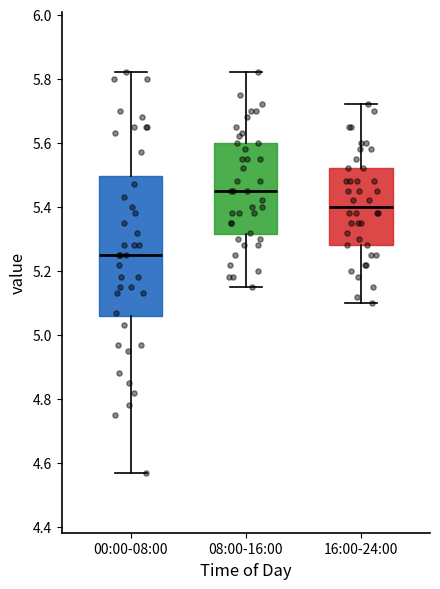

Reading left to right, transcribe this box plot: for each box, give where its median line is, the range the box spans, and where its two whiskers end, as read against the y-axis. The values are not printed on the chart, so give them approximately, as read against the axis.

00:00-08:00: median 5.26, box 5.06 to 5.50, whiskers 4.58 to 5.82
08:00-16:00: median 5.46, box 5.32 to 5.60, whiskers 5.16 to 5.82
16:00-24:00: median 5.40, box 5.28 to 5.52, whiskers 5.10 to 5.72